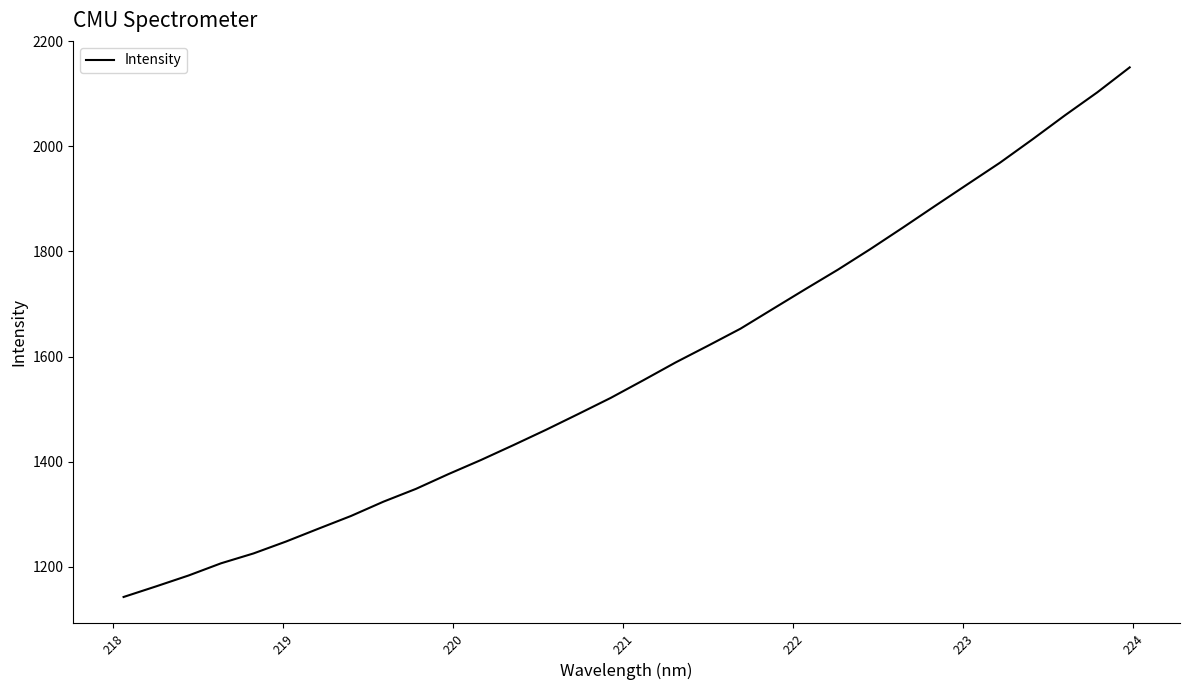

What is the greatest value displayed?

2150.2